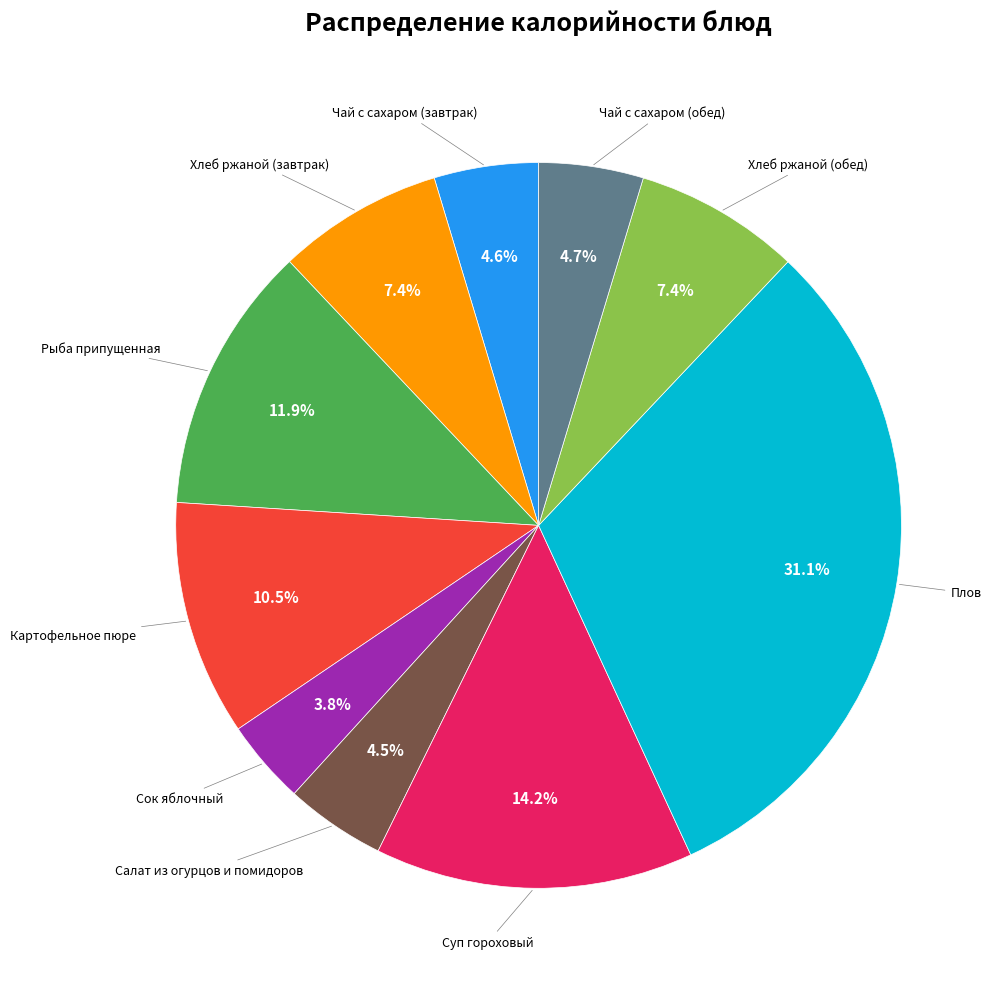

Is there any slice that represents more than half of the pie?

No